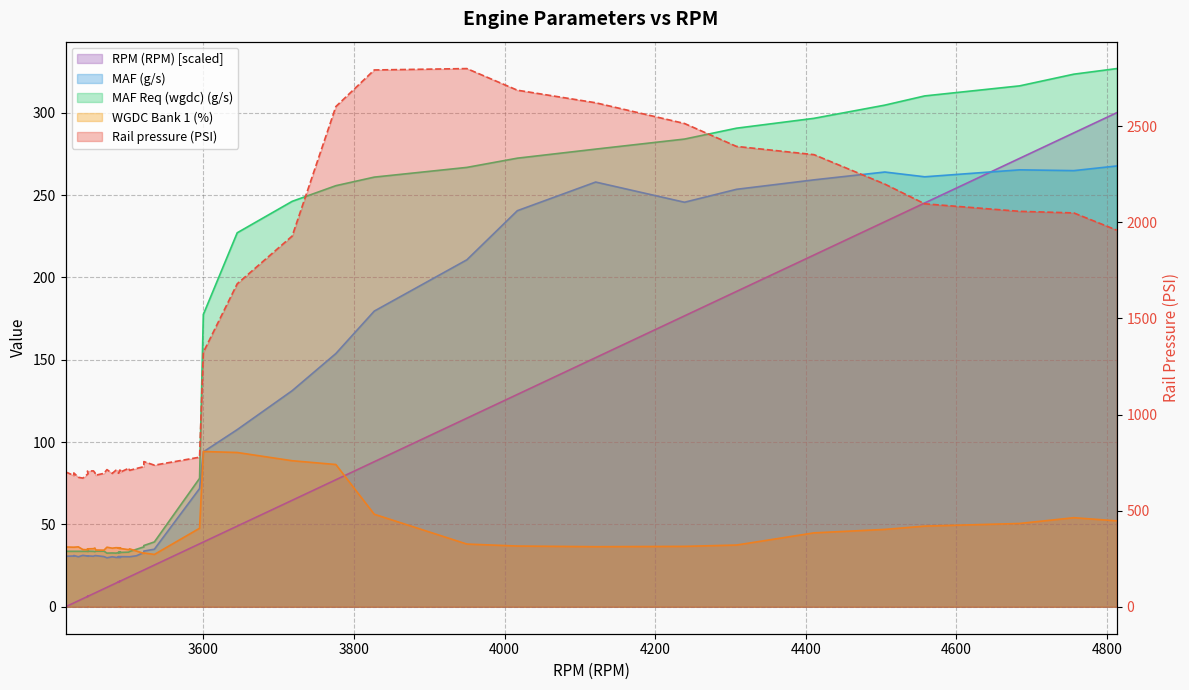

What is the average value of the Rail pressure (PSI) series?

1325.8